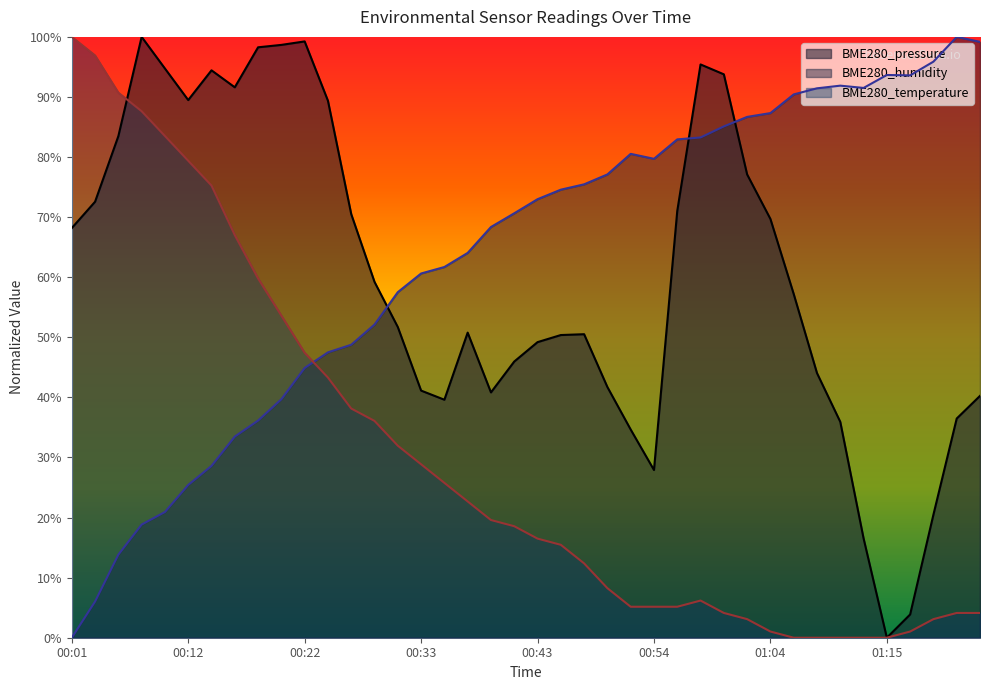

True or false: BME280_temperature has more than 0 interior local peaks.

True